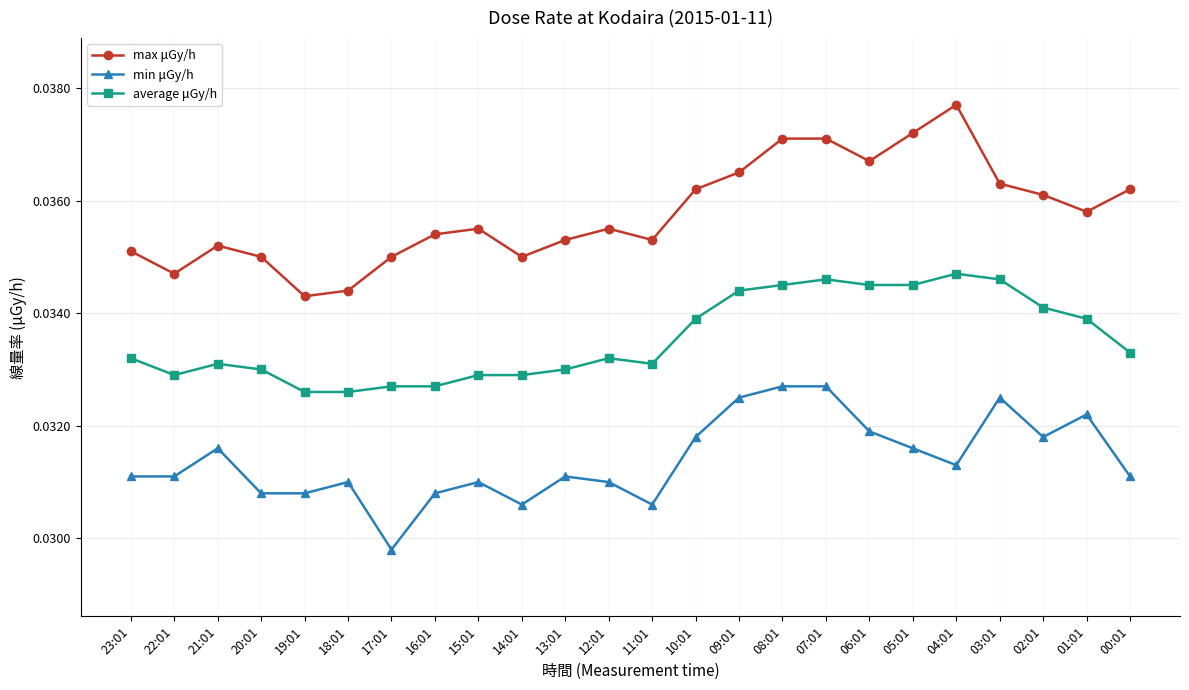

What position from the left is 02:01?

22